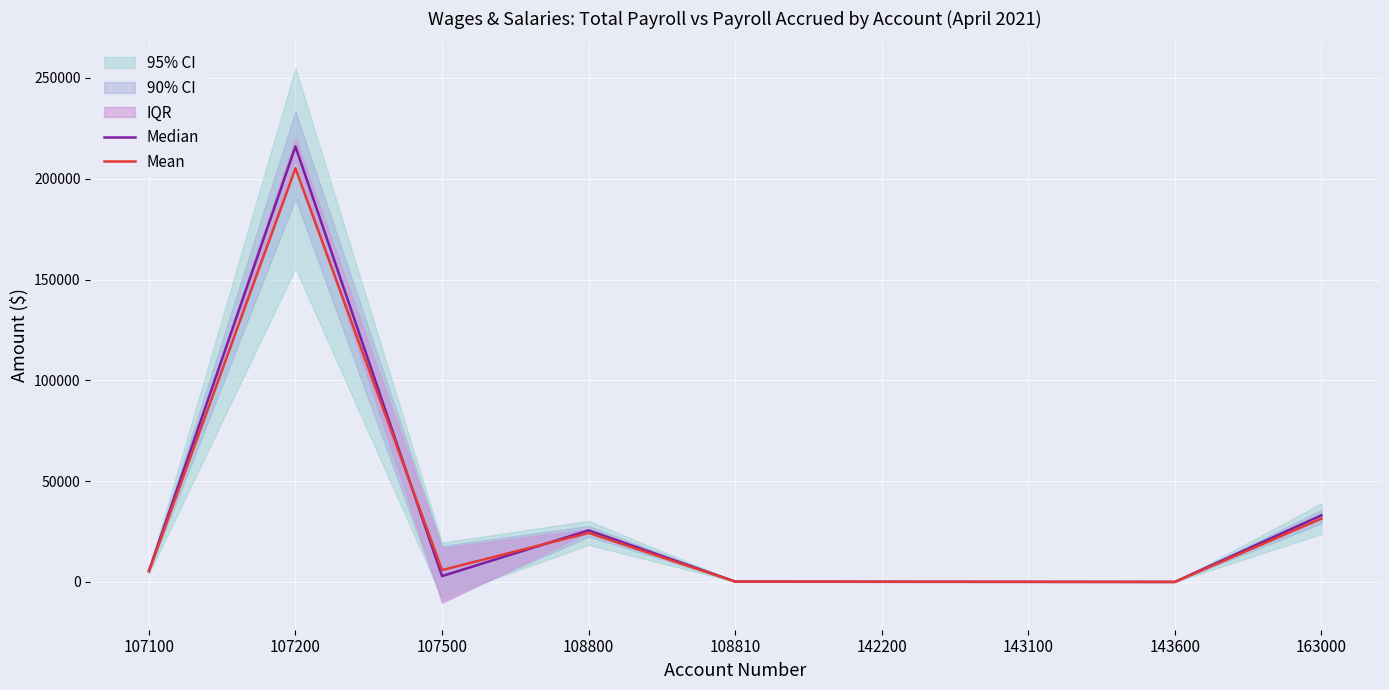

Rank the series by their maximum value, from highest to lowest.

Median, Mean